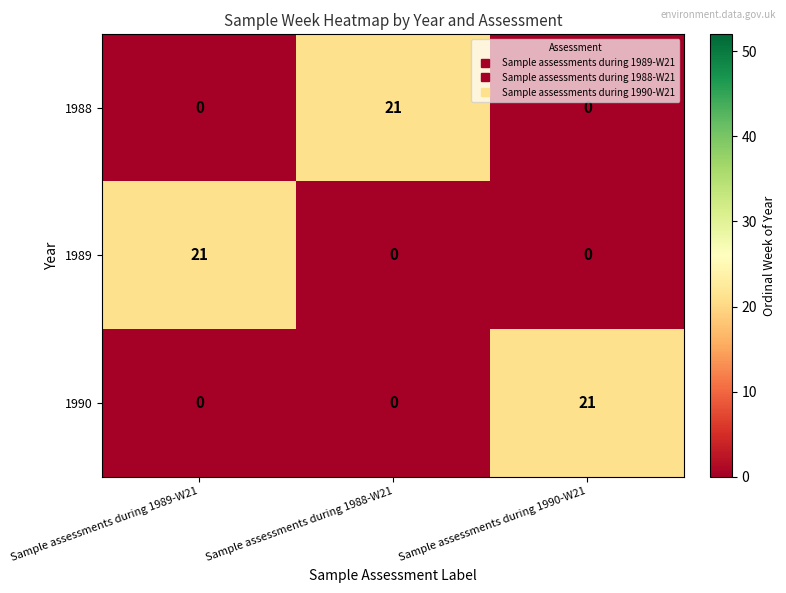

At how many categories does at least one series exceed 5?

3